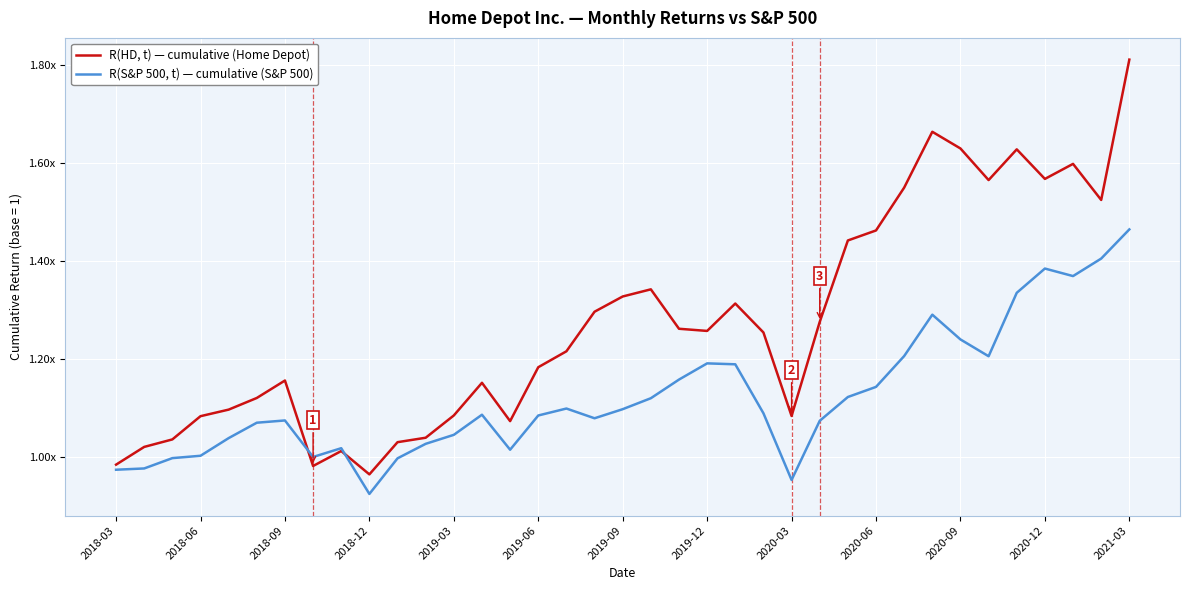

After their last crossing, which series has the higher values: R(HD, t) — cumulative (Home Depot) or R(S&P 500, t) — cumulative (S&P 500)?

R(HD, t) — cumulative (Home Depot)